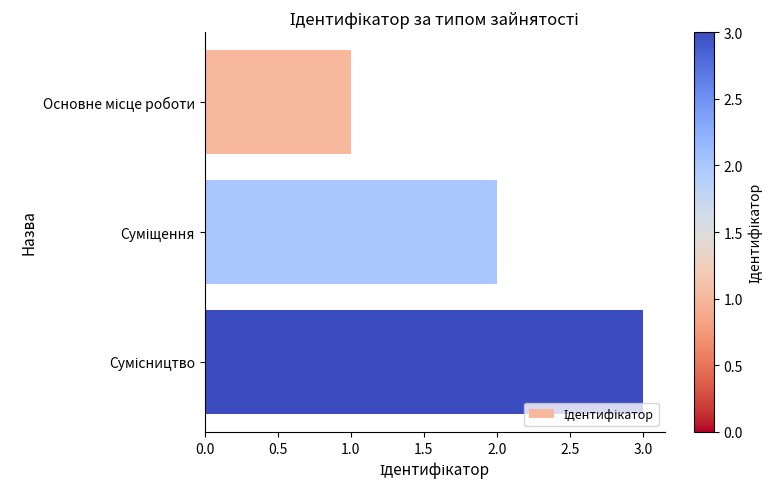

What is the maximum value shown in the chart?

3